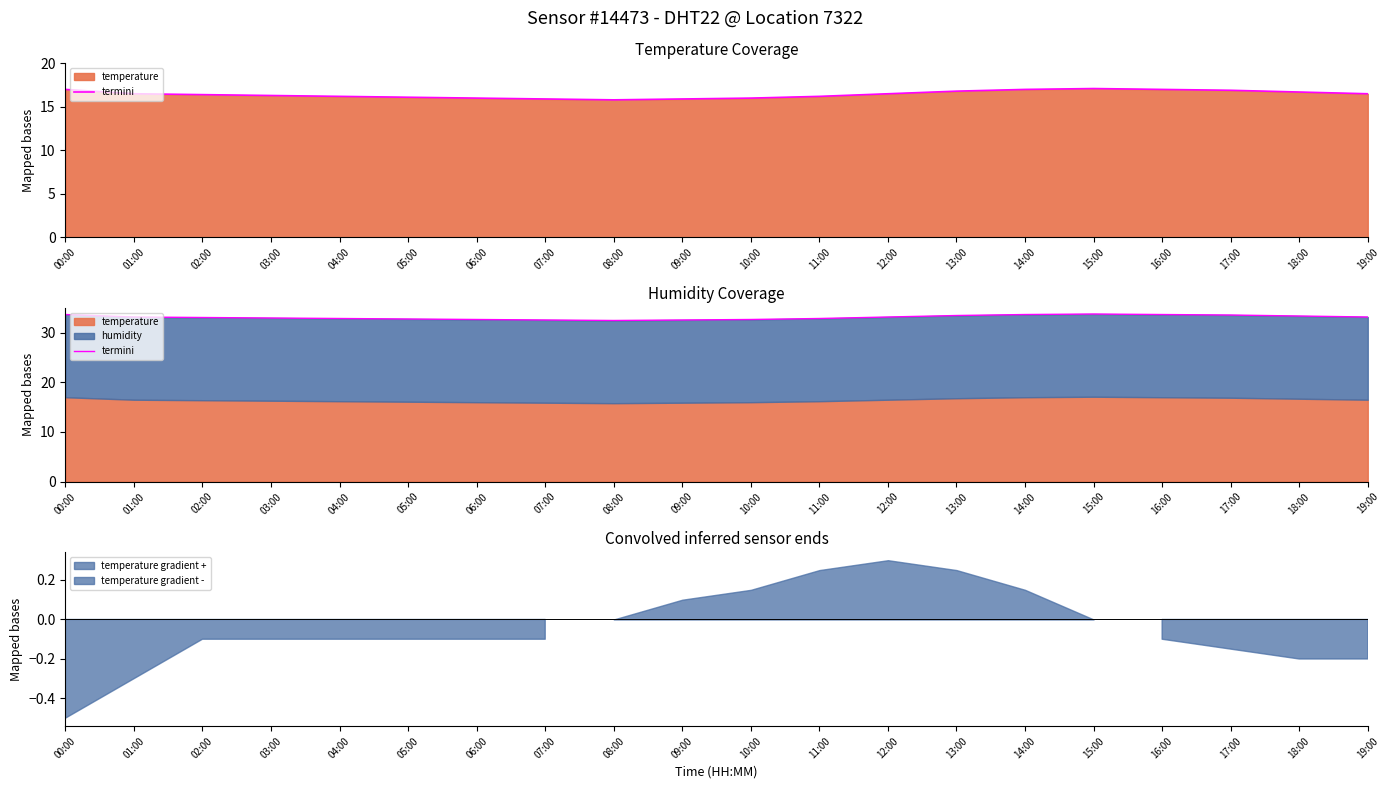

The chart shows a value of 32.9 at 04:00. True or false?

True